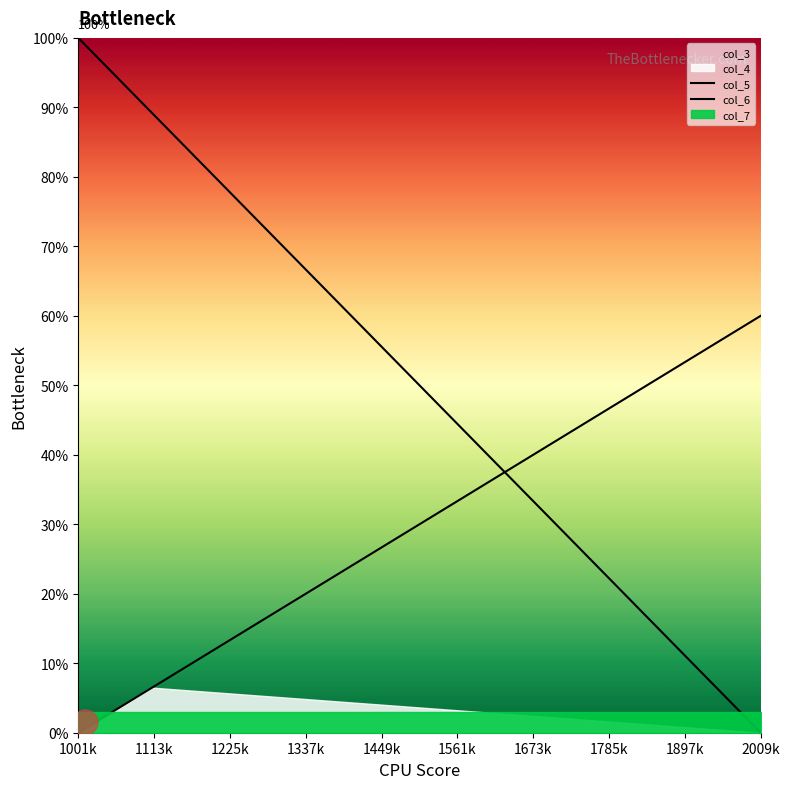

True or false: col_5 has more than 1 interior local peaks.

False